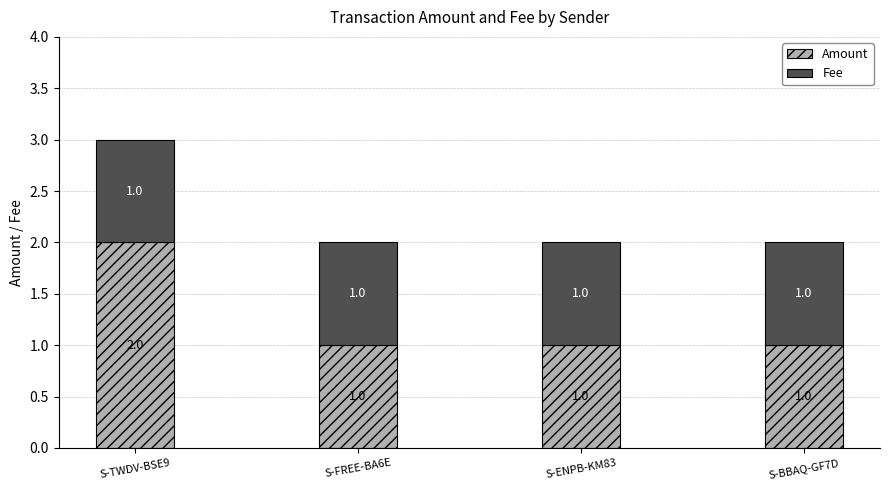

How many bars are there in total?

4